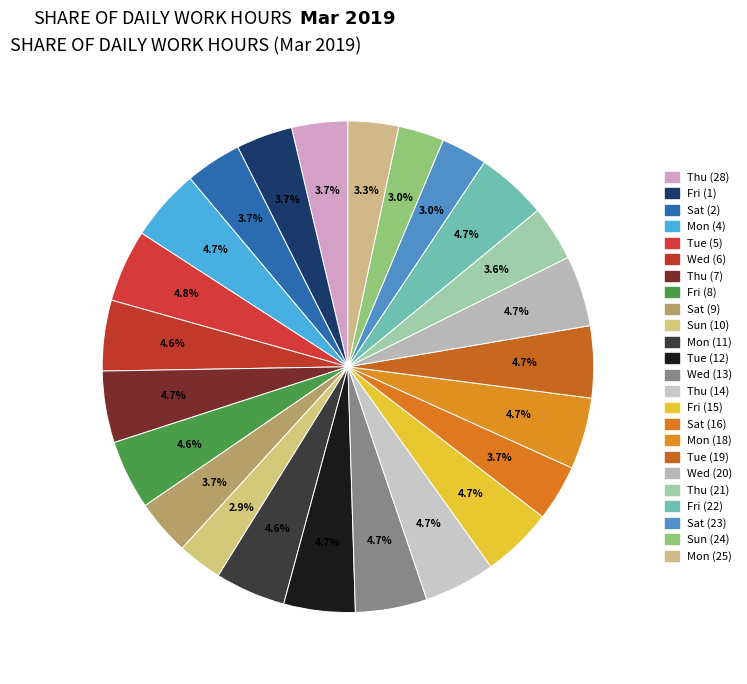

What is the largest slice in the pie chart?

Tue (5)